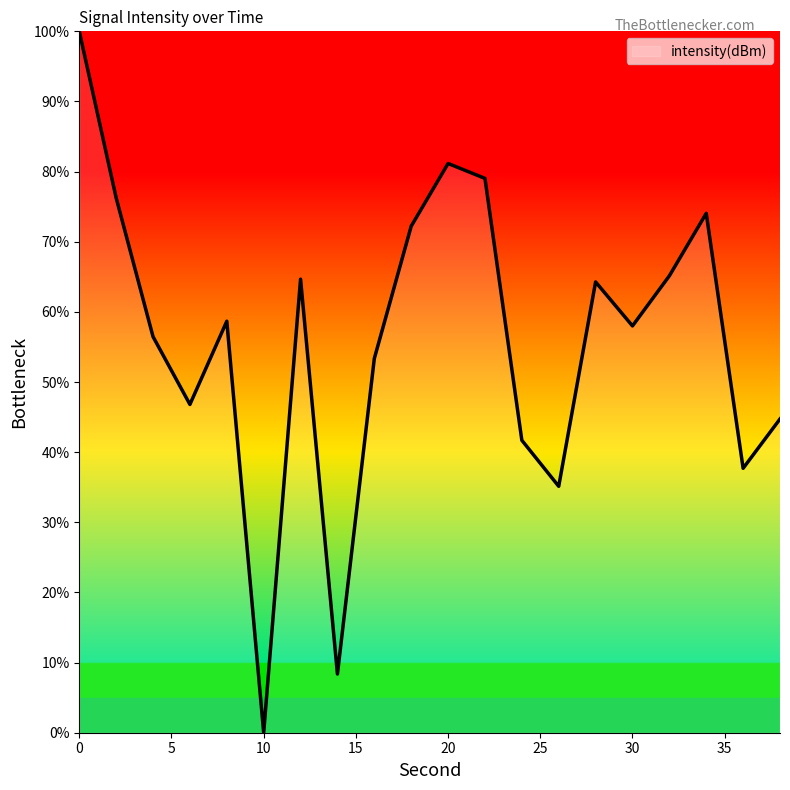

What is the greatest value displayed?

100.0